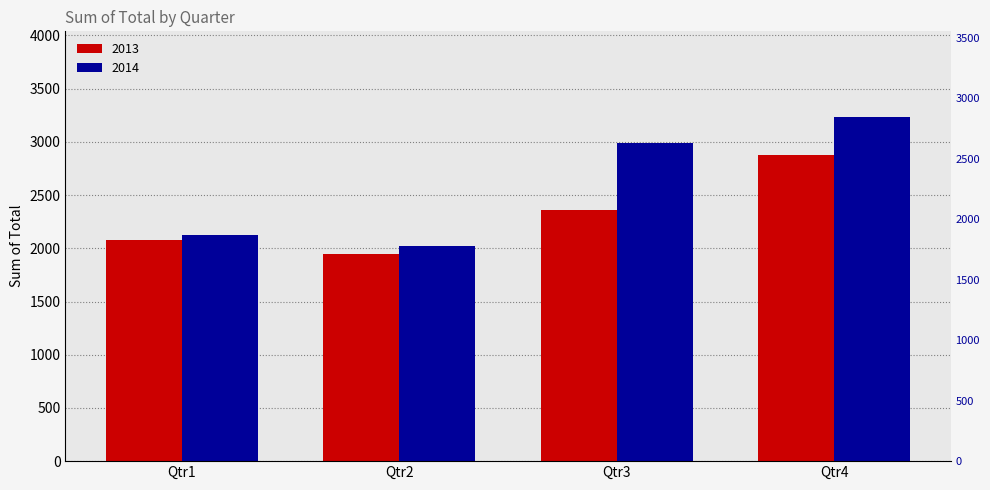

Is it true that 2014 equals 3286.8 at Qtr1?

False